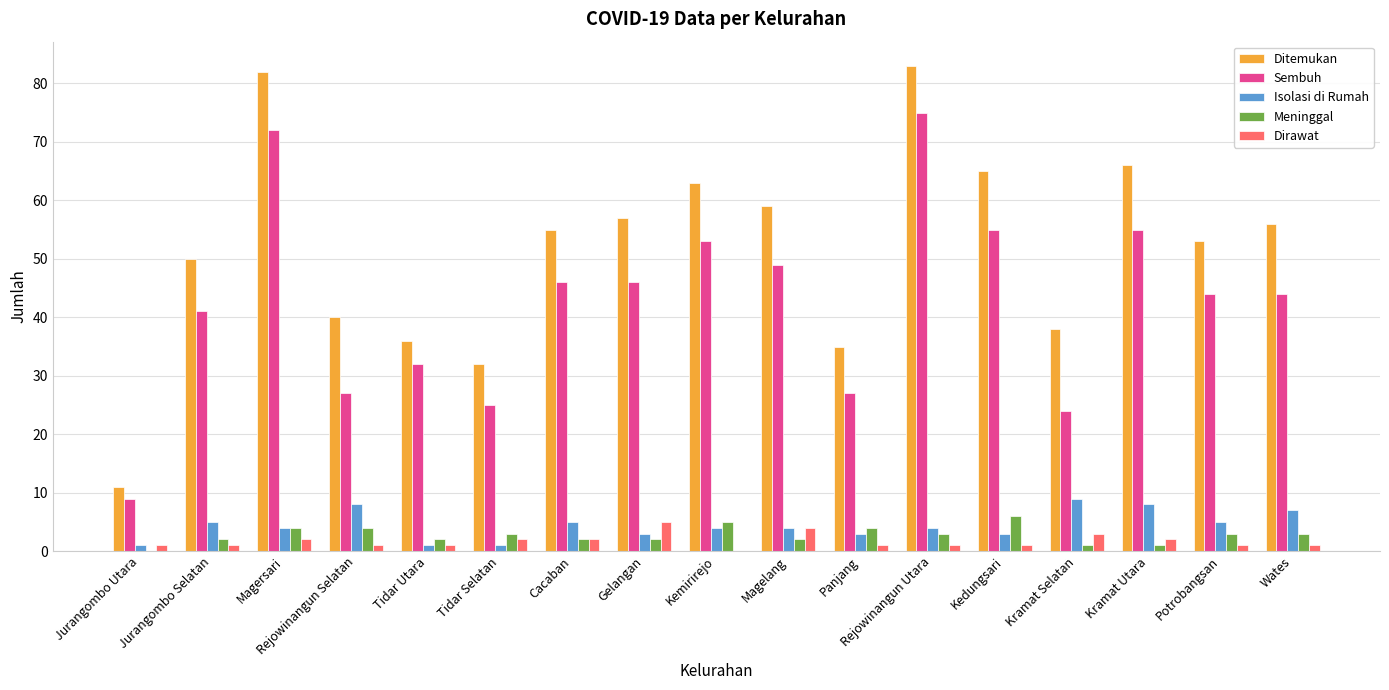

The value of Isolasi di Rumah at Kramat Selatan is 9. True or false?

True